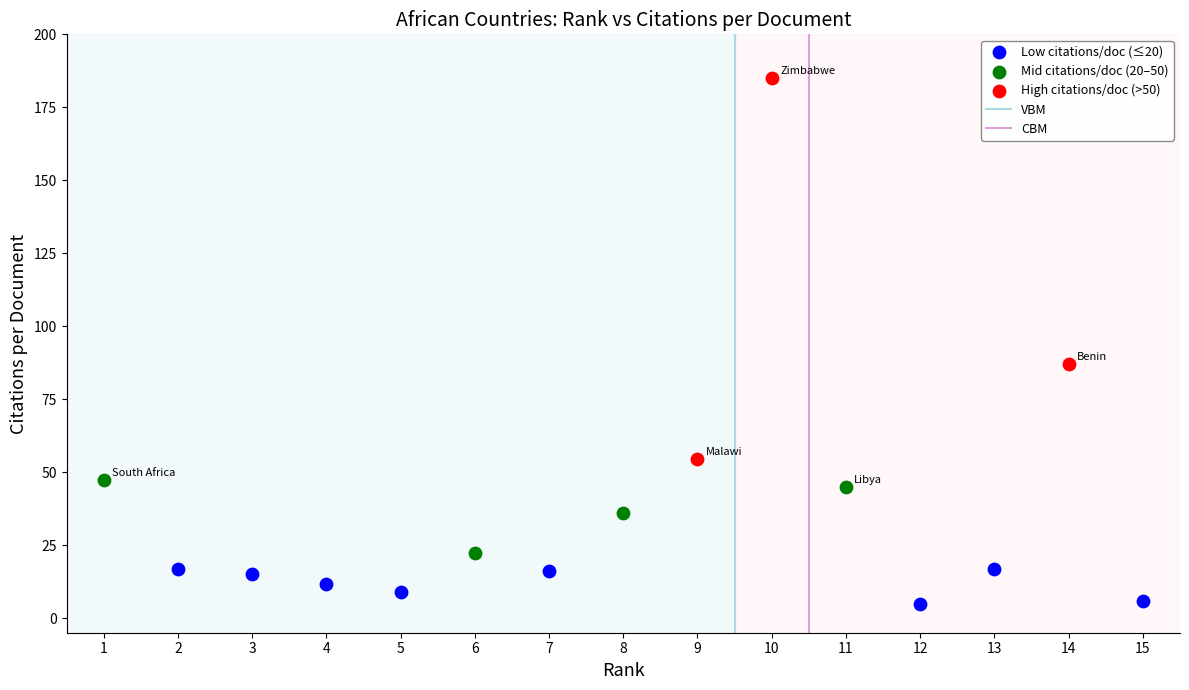

Which series contains the lowest Y value?

Low citations/doc (≤20)